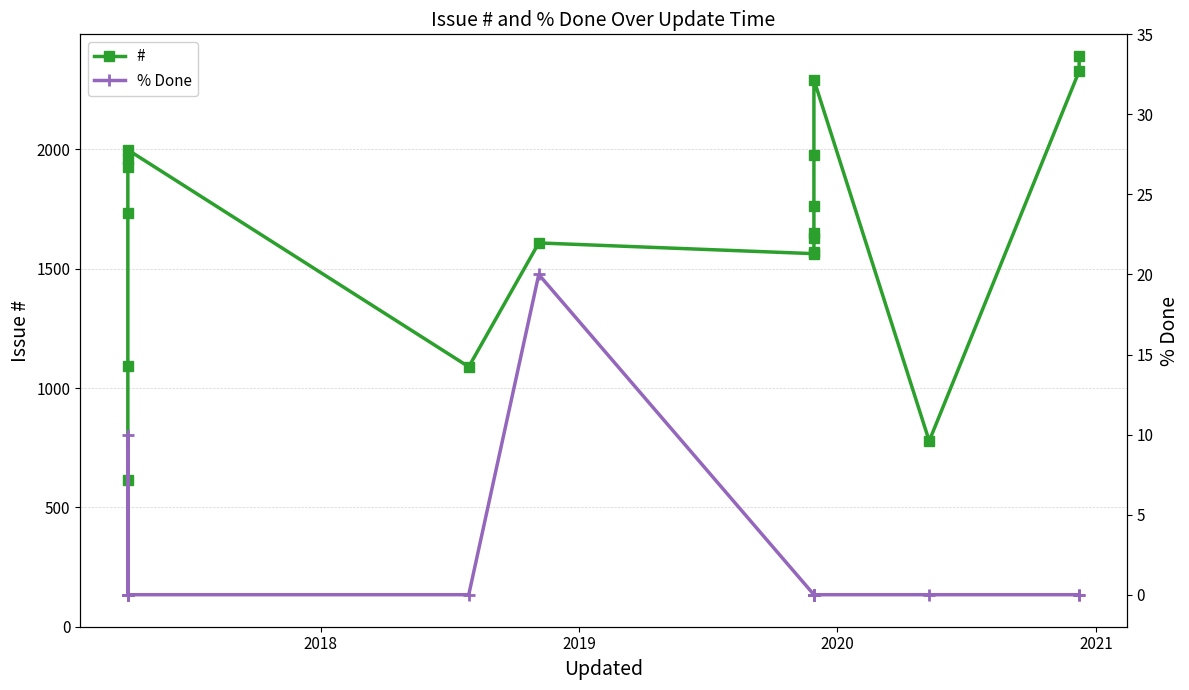

Reading left to right, what are all the values shown in this chart?

#: 613	1091	1734	1925	1958	1998	1089	1608	1563	1568	1630	1649	1763	1976	2292	778	2328	2393
% Done: 0	0	10	0	0	0	0	20	0	0	0	0	0	0	0	0	0	0